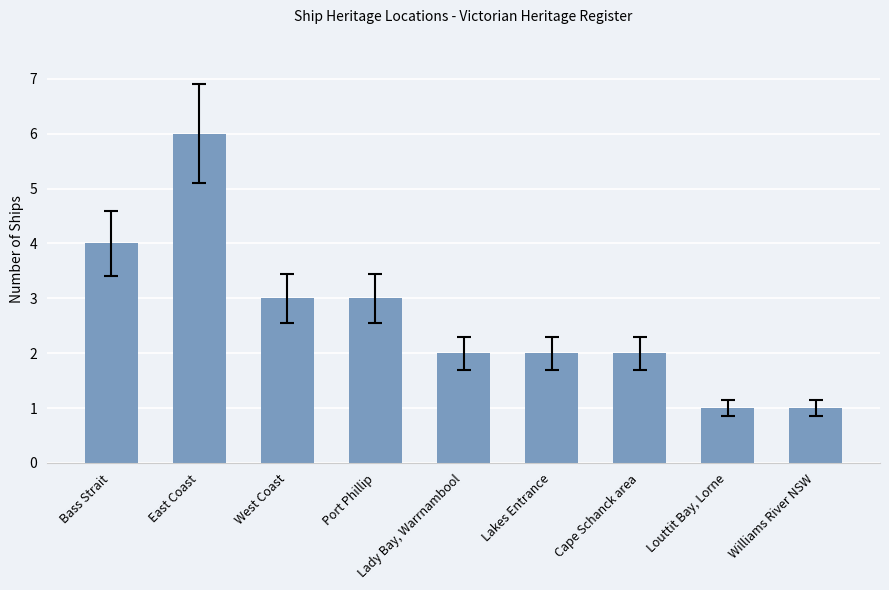

Reading left to right, what are all the values shown in this chart?

Bass Strait=4	East Coast=6	West Coast=3	Port Phillip=3	Lady Bay, Warrnambool=2	Lakes Entrance=2	Cape Schanck area=2	Louttit Bay, Lorne=1	Williams River NSW=1